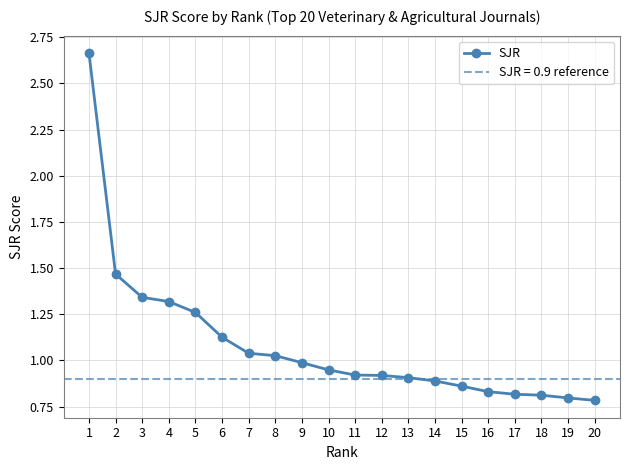

List the labels in order of value, smallest first.

20, 19, 18, 17, 16, 15, 14, 13, 12, 11, 10, 9, 8, 7, 6, 5, 4, 3, 2, 1